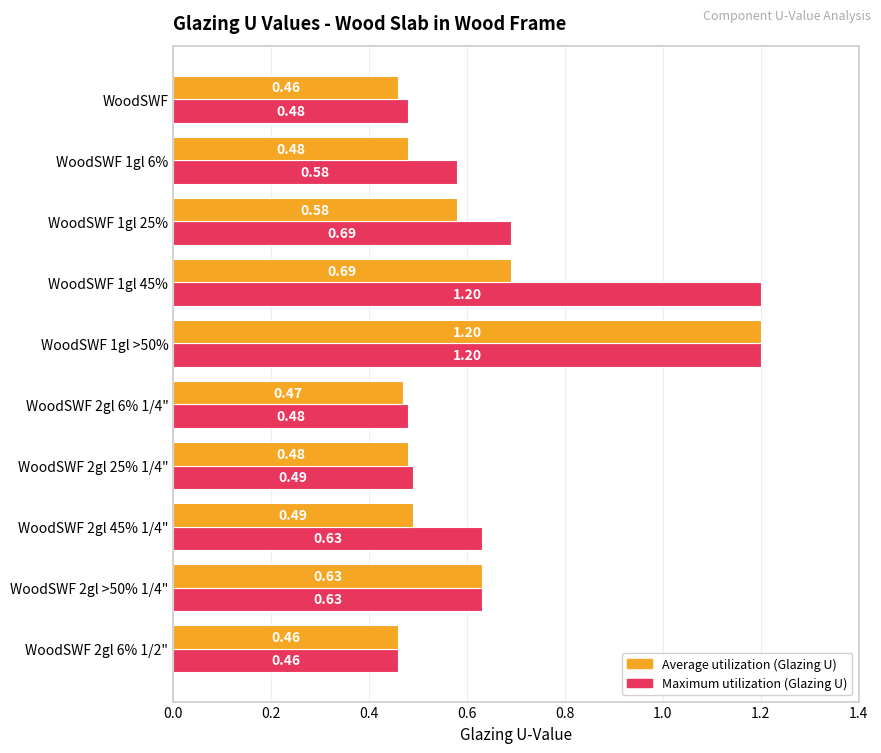

What is the total value across all series at WoodSWF 2gl 6% 1/2"?

0.9